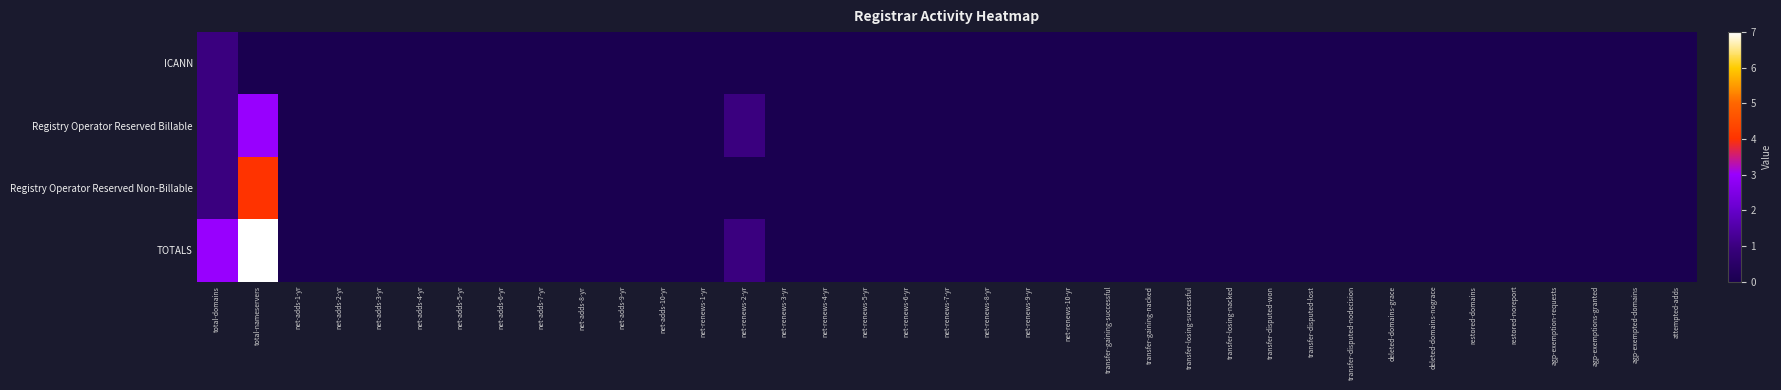

What is the greatest value displayed?

7